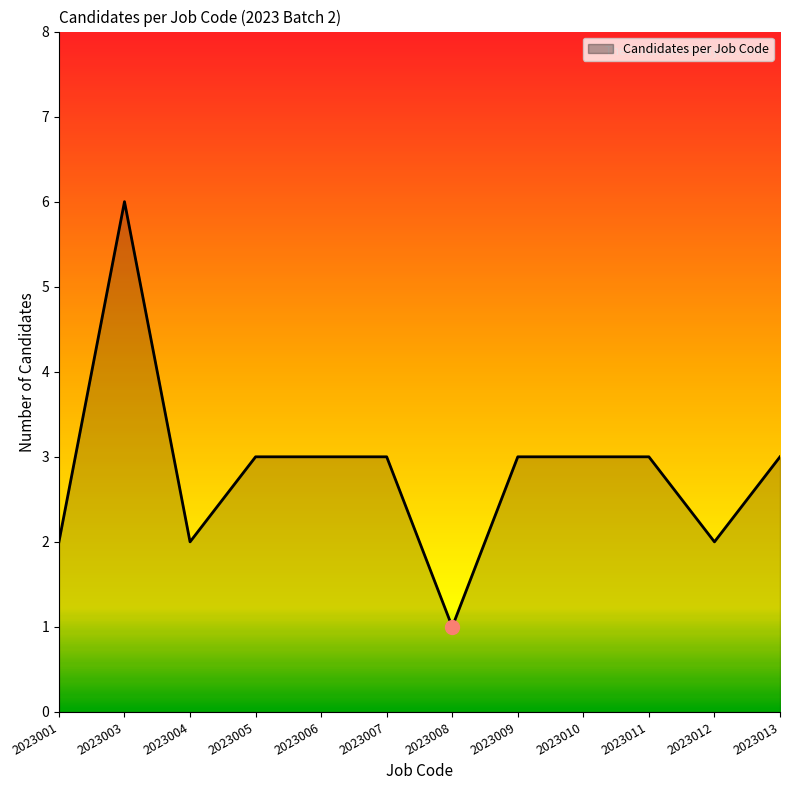

At which category does the chart reach its peak across all series?

2023003